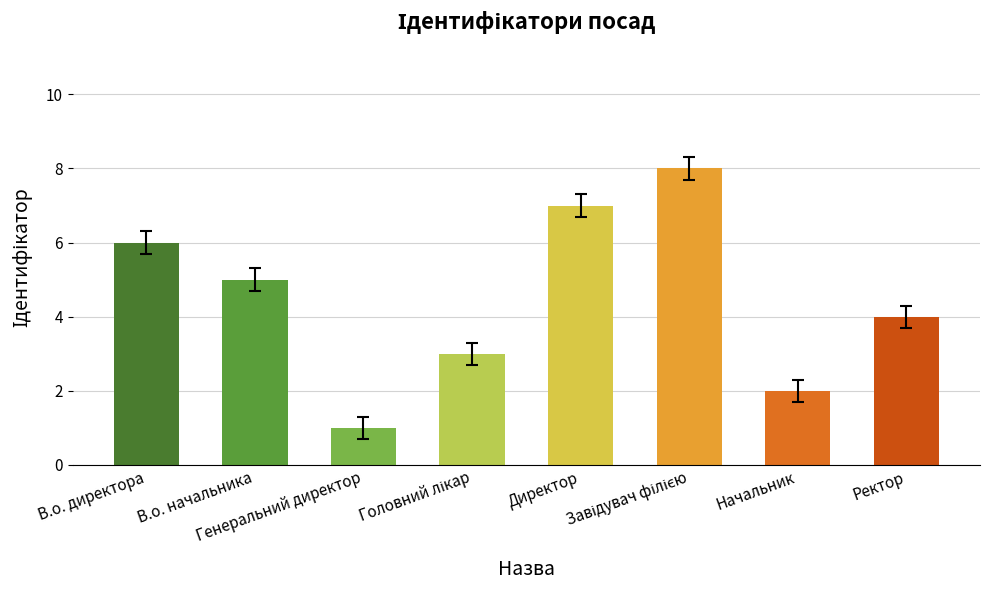

Approximately how many times larger is the value at Генеральний директор compared to Директор?

0.1